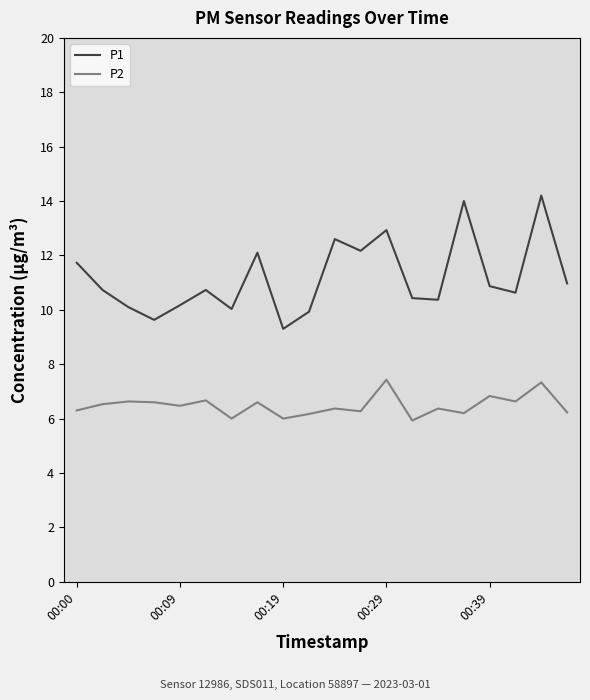

What is the difference between the maximum and minimum values in the P1 series?

4.9